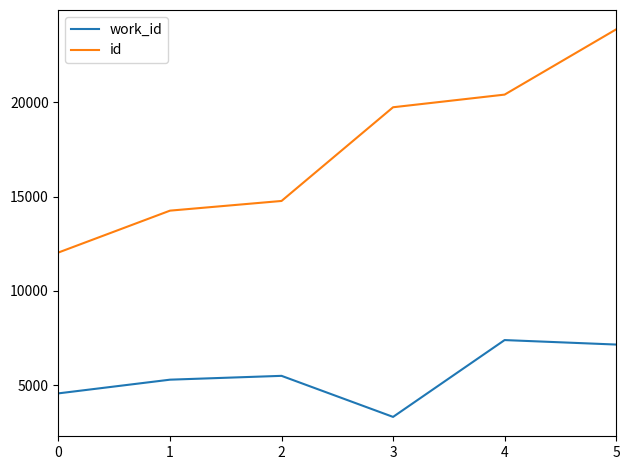

True or false: id and work_id intersect in this chart.

False